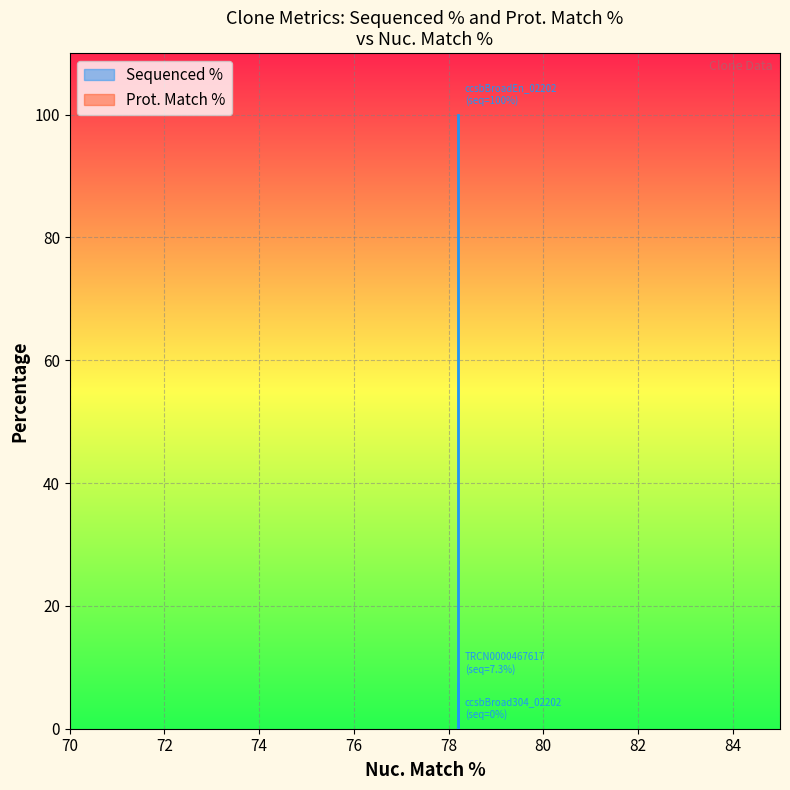

Is this an area chart (filled region under the line)?

No